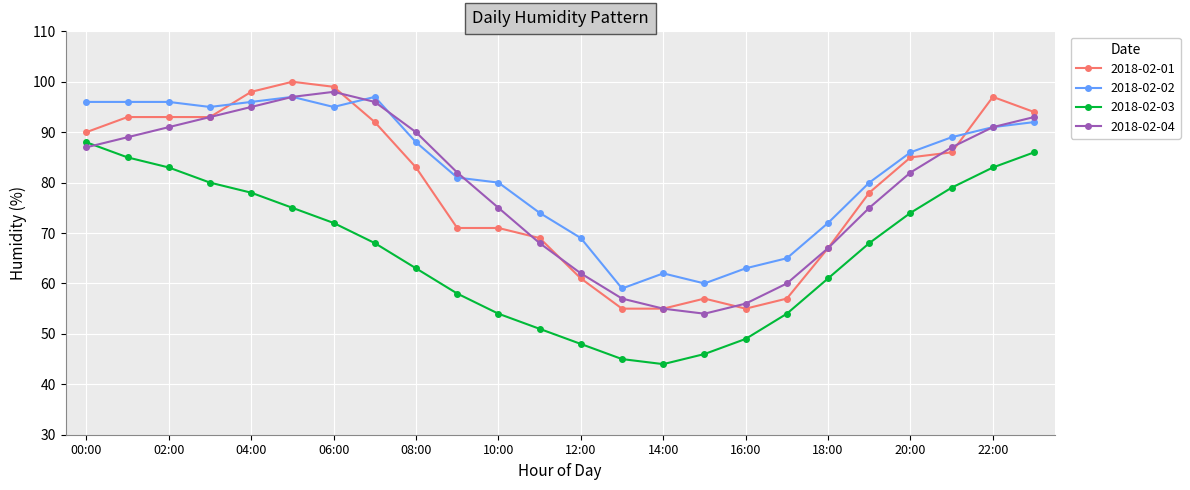

What is the maximum value shown in the chart?

100